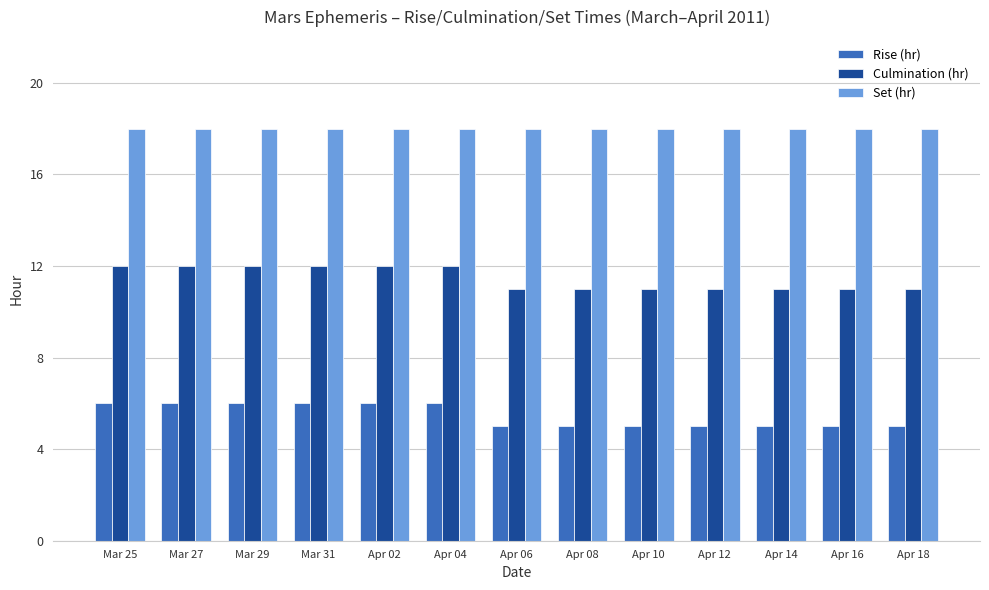

Reading left to right, transcribe all the data shown in this chart.

Rise (hr): Mar 25=6	Mar 27=6	Mar 29=6	Mar 31=6	Apr 02=6	Apr 04=6	Apr 06=5	Apr 08=5	Apr 10=5	Apr 12=5	Apr 14=5	Apr 16=5	Apr 18=5
Culmination (hr): Mar 25=12	Mar 27=12	Mar 29=12	Mar 31=12	Apr 02=12	Apr 04=12	Apr 06=11	Apr 08=11	Apr 10=11	Apr 12=11	Apr 14=11	Apr 16=11	Apr 18=11
Set (hr): Mar 25=18	Mar 27=18	Mar 29=18	Mar 31=18	Apr 02=18	Apr 04=18	Apr 06=18	Apr 08=18	Apr 10=18	Apr 12=18	Apr 14=18	Apr 16=18	Apr 18=18